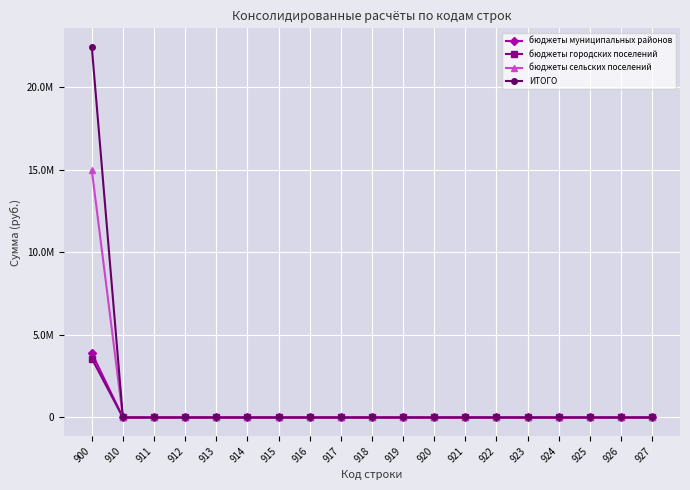

At how many categories does at least one series exceed 19452866?

1